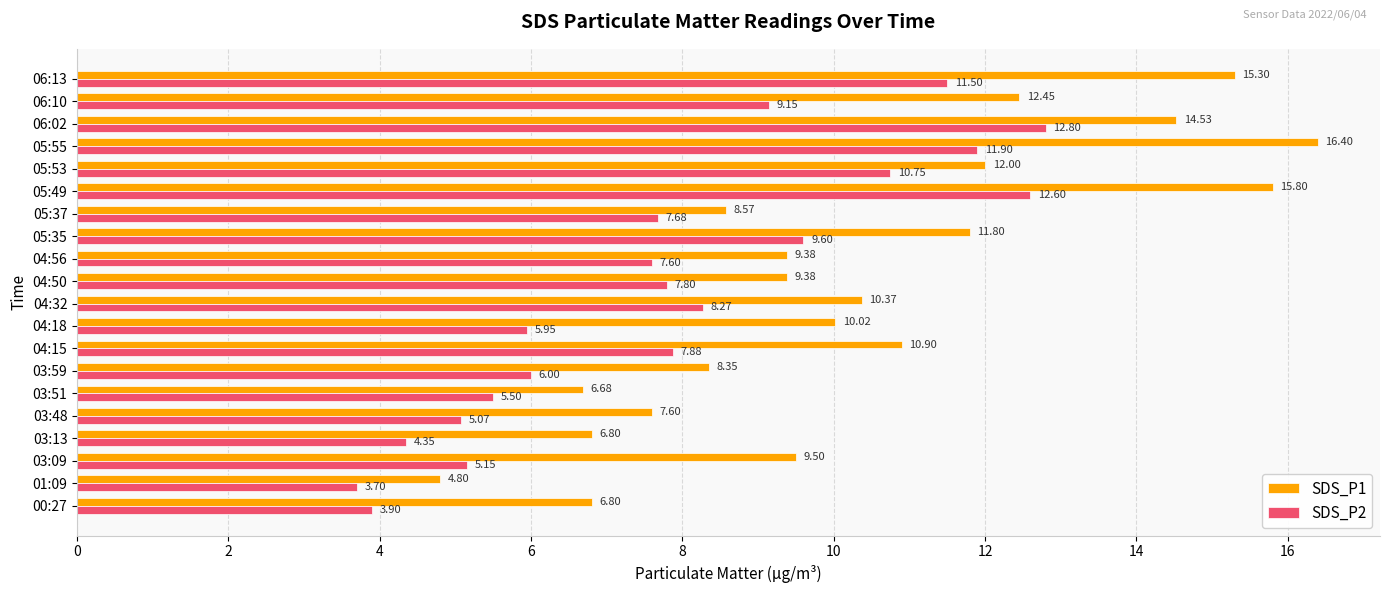

Which series has the largest range (max minus min)?

SDS_P1